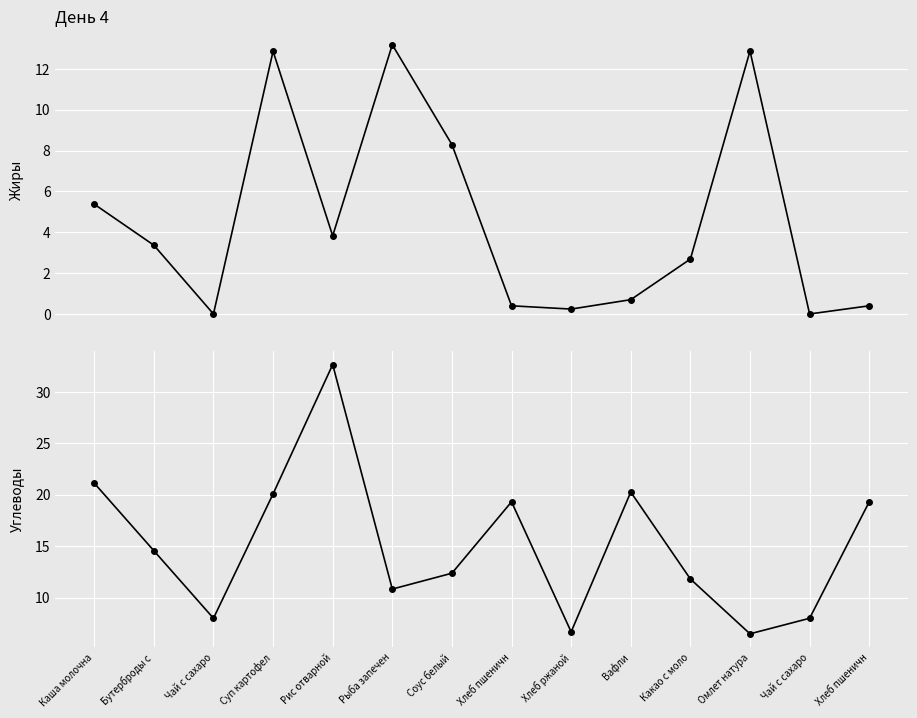

How many data points in Углеводы are less than 14?

7